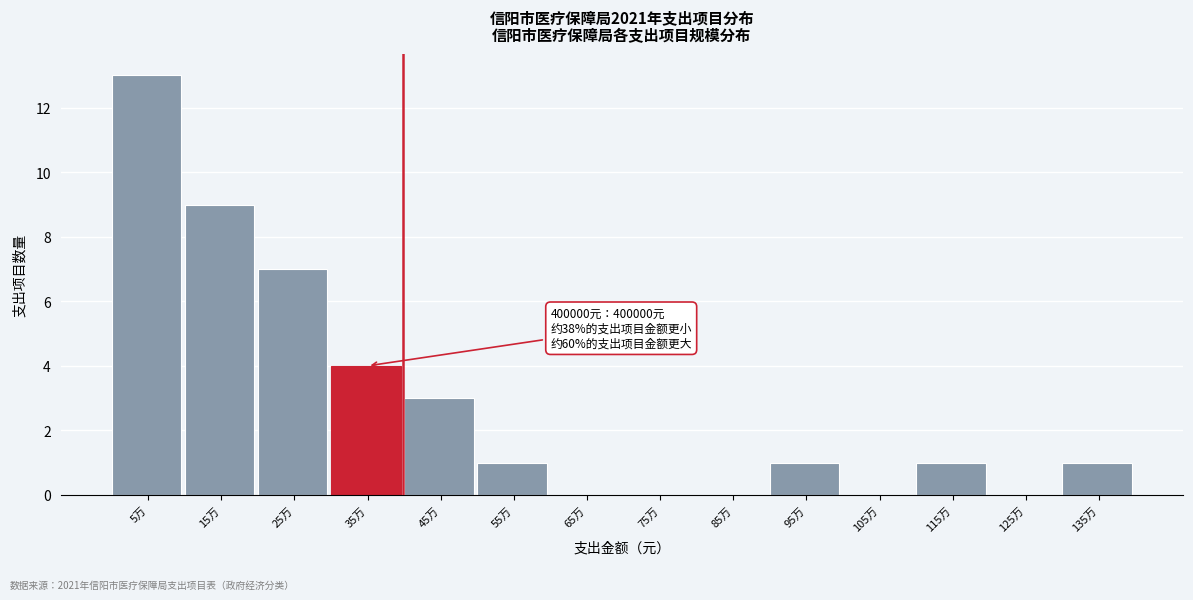

Reading left to right, extract all data points from this chart.

5万=13	15万=9	25万=7	35万=4	45万=3	55万=1	65万=0	75万=0	85万=0	95万=1	105万=0	115万=1	125万=0	135万=1